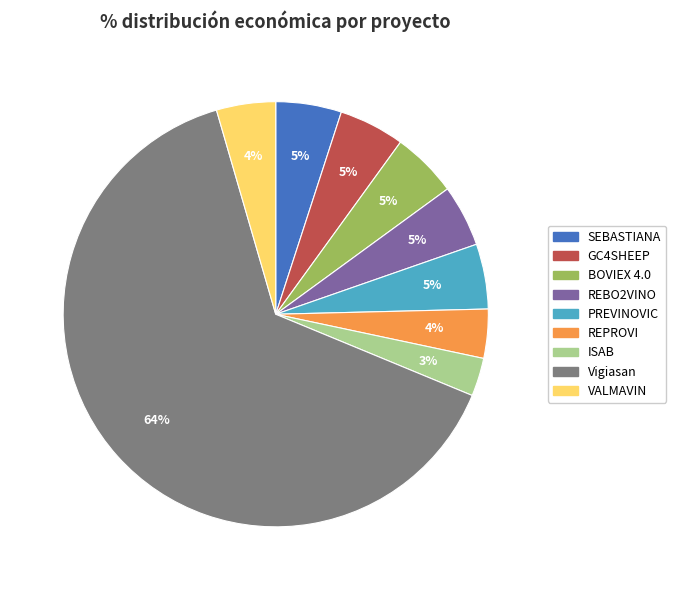

Is the sum of PREVINOVIC and REPROVI greater than half?

No